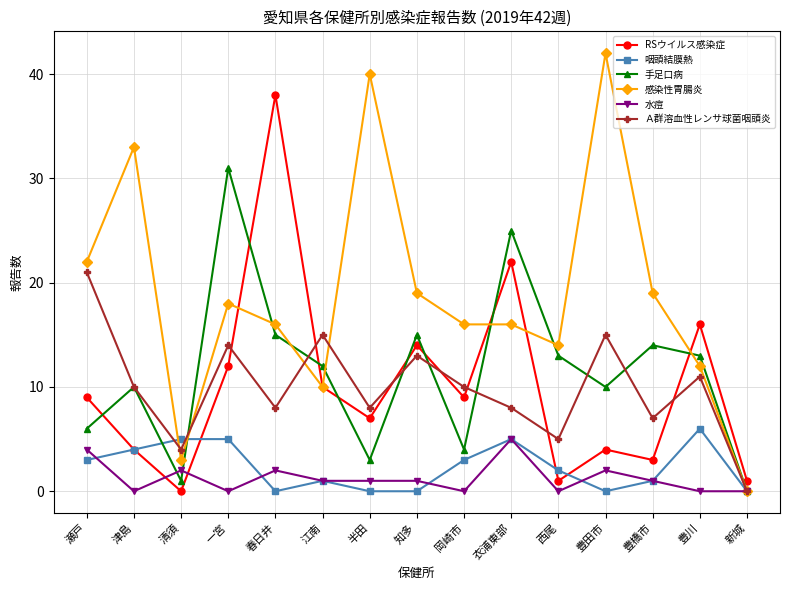

Where is the first local maximum for 手足口病?

津島